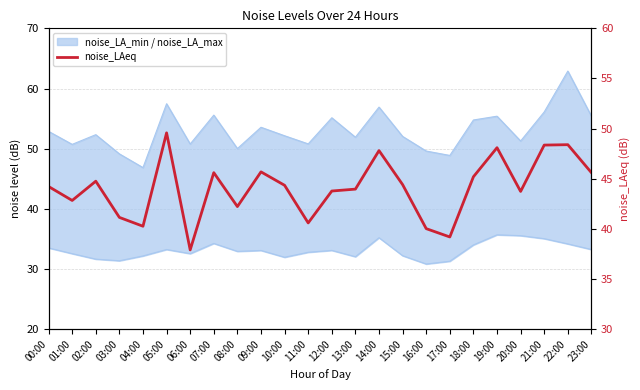

At which category does the chart reach its peak across all series?

22:00